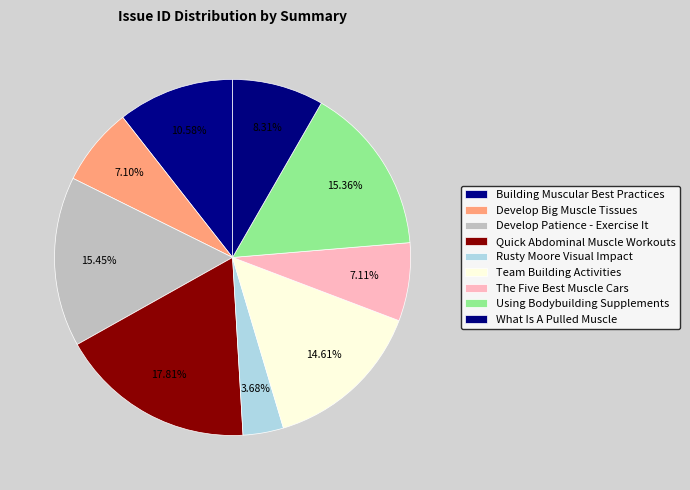

Is there a majority slice in this chart?

No